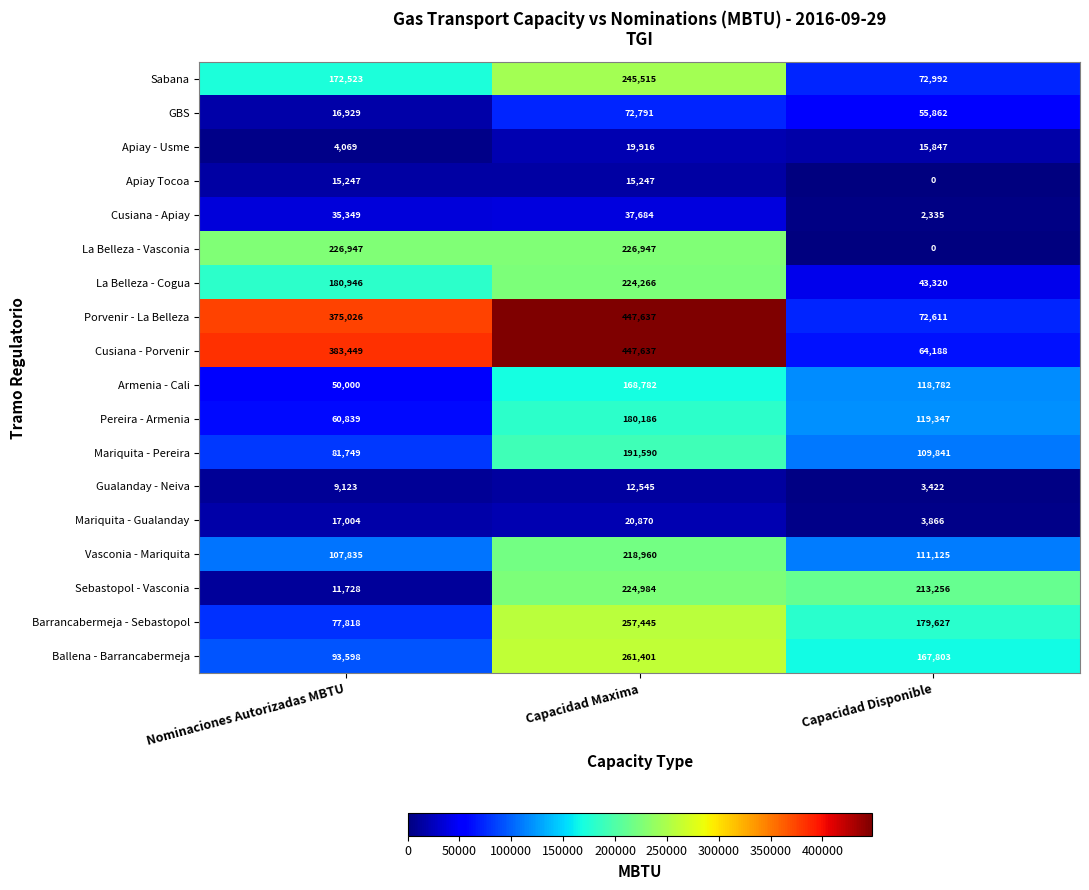

The Porvenir - La Belleza series shows 72611 at Capacidad Disponible. True or false?

True